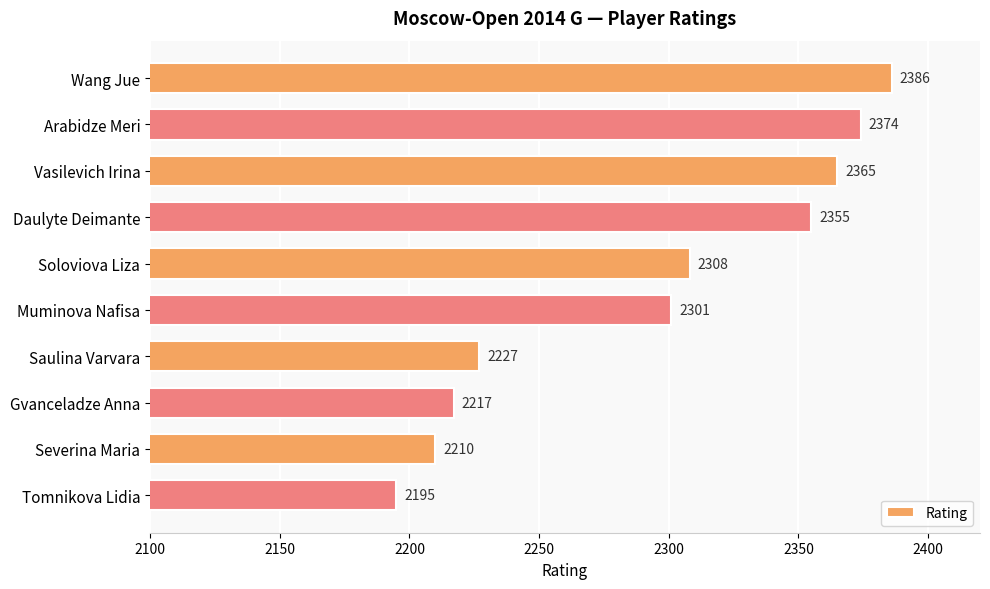

Rank the categories by value from lowest to highest.

Tomnikova Lidia, Severina Maria, Gvanceladze Anna, Saulina Varvara, Muminova Nafisa, Soloviova Liza, Daulyte Deimante, Vasilevich Irina, Arabidze Meri, Wang Jue